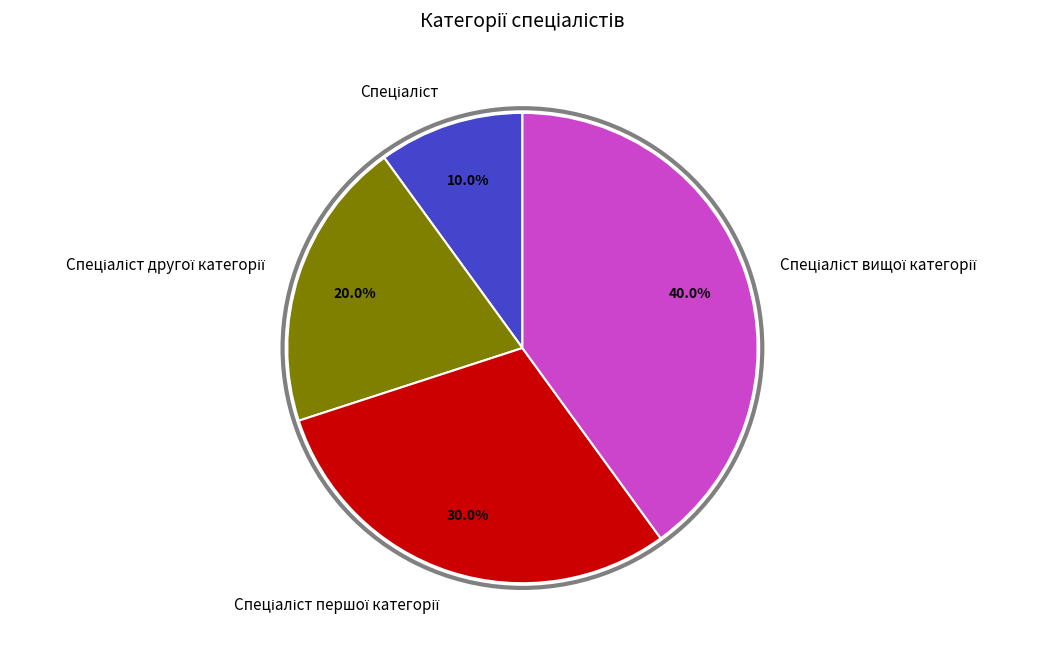

Is there any slice that represents more than half of the pie?

No